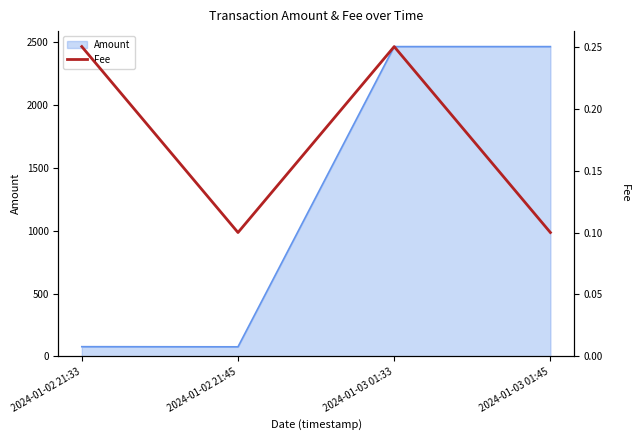

Reading left to right, what are all the values shown in this chart?

0.2	0.1	0.2	0.1